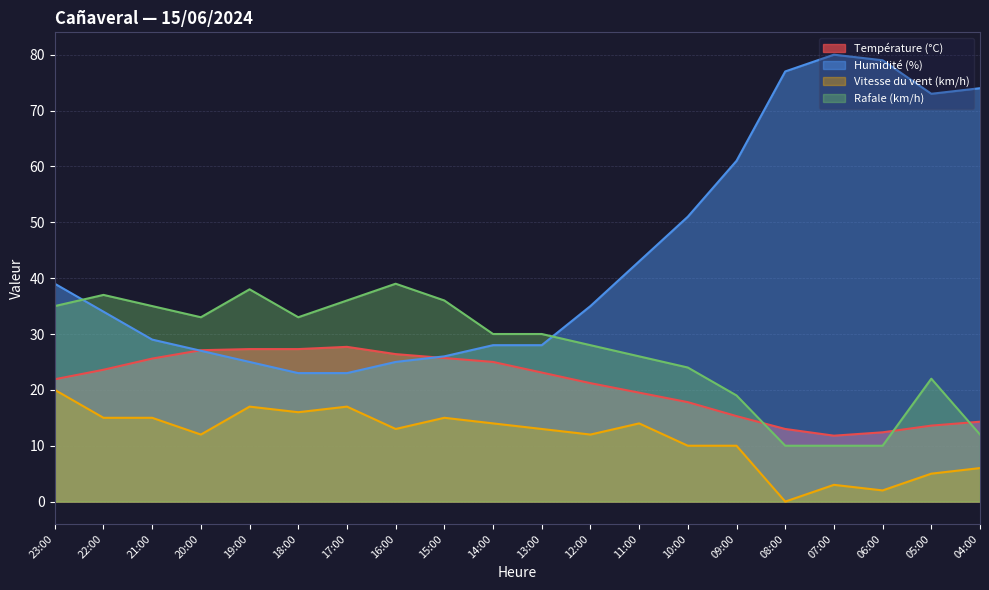

What is the label of the 8th point from the right?

11:00